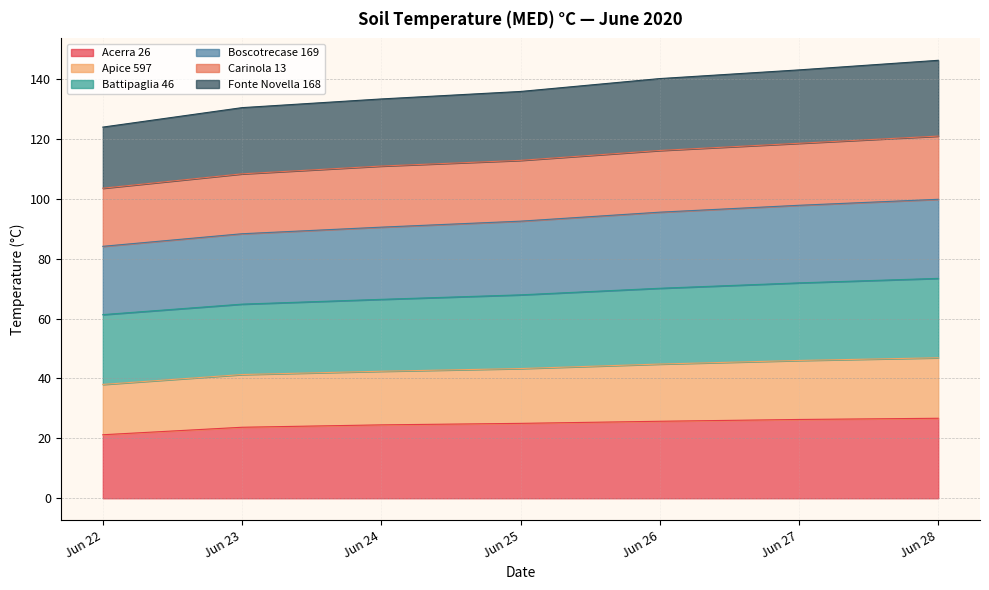

What is the total value across all series at Jun 27?

143.0